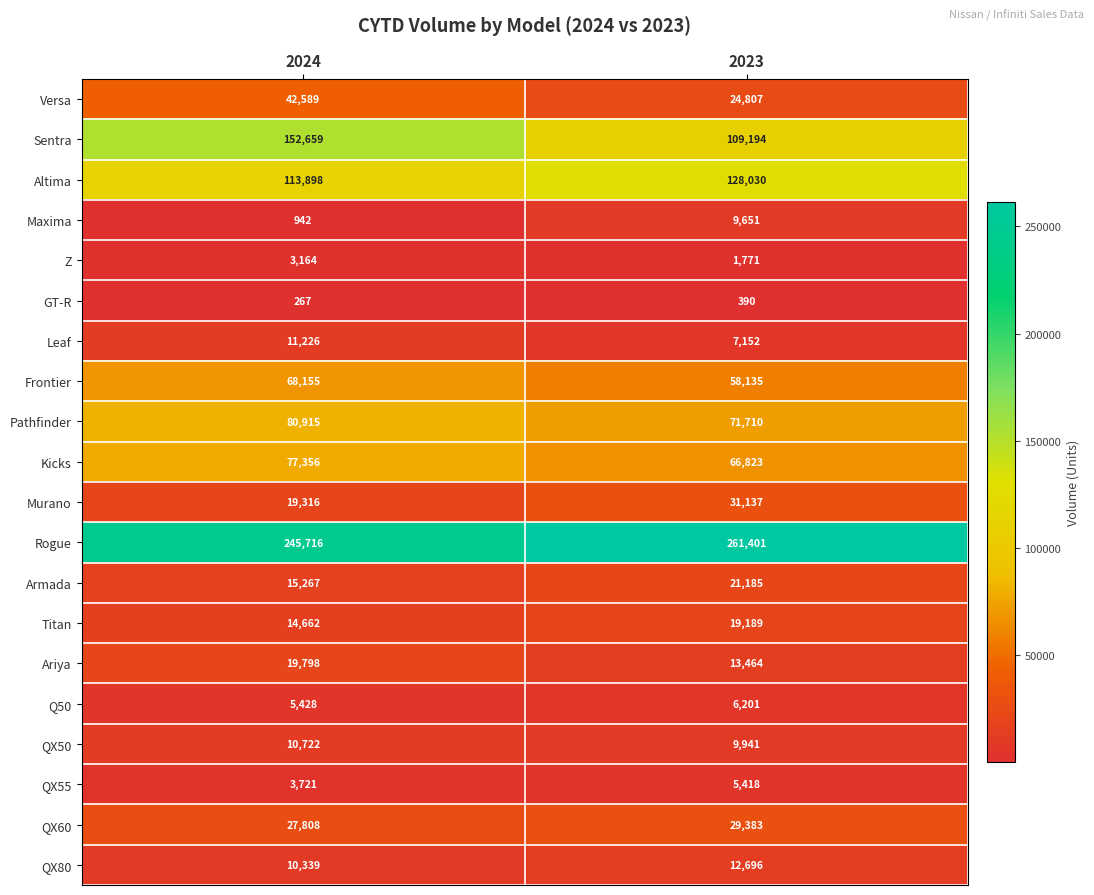

At which label is Armada closest to 18226?

2024